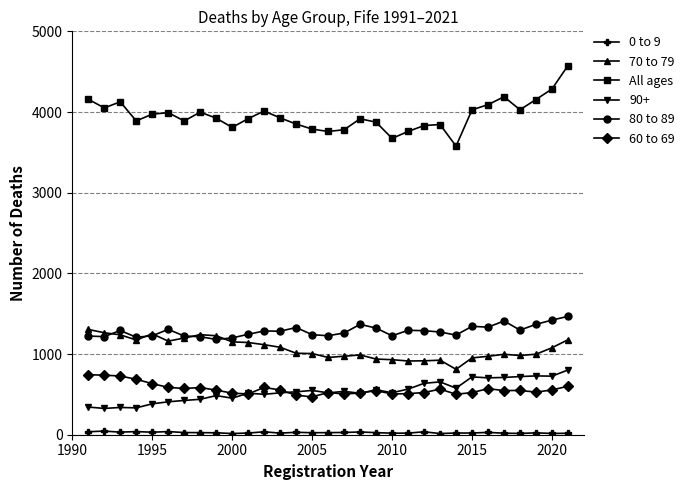

Which series has the largest total across all categories?

All ages